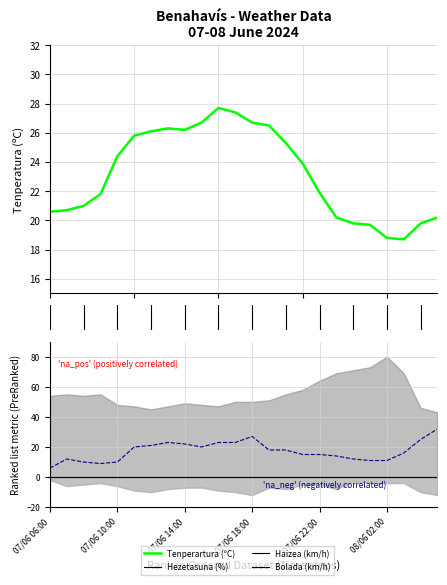

Where is the first local maximum for Bolada (km/h)?

5